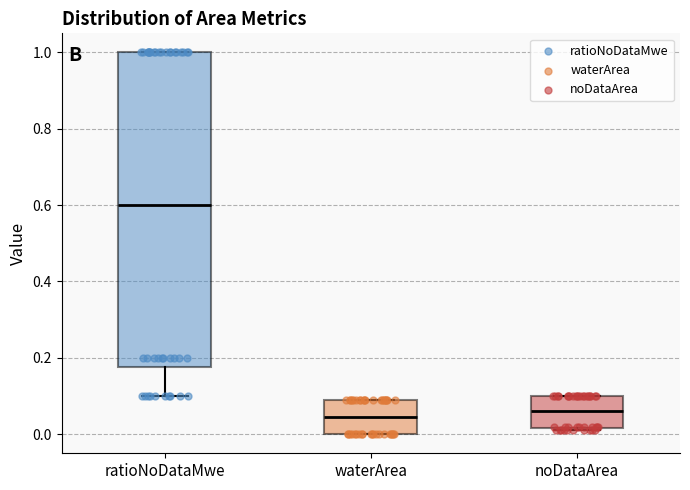

Where is the upper edge of the box for ratioNoDataMwe on the y-axis? The values are not printed on the chart, so give them approximately, as read against the axis.

1.00